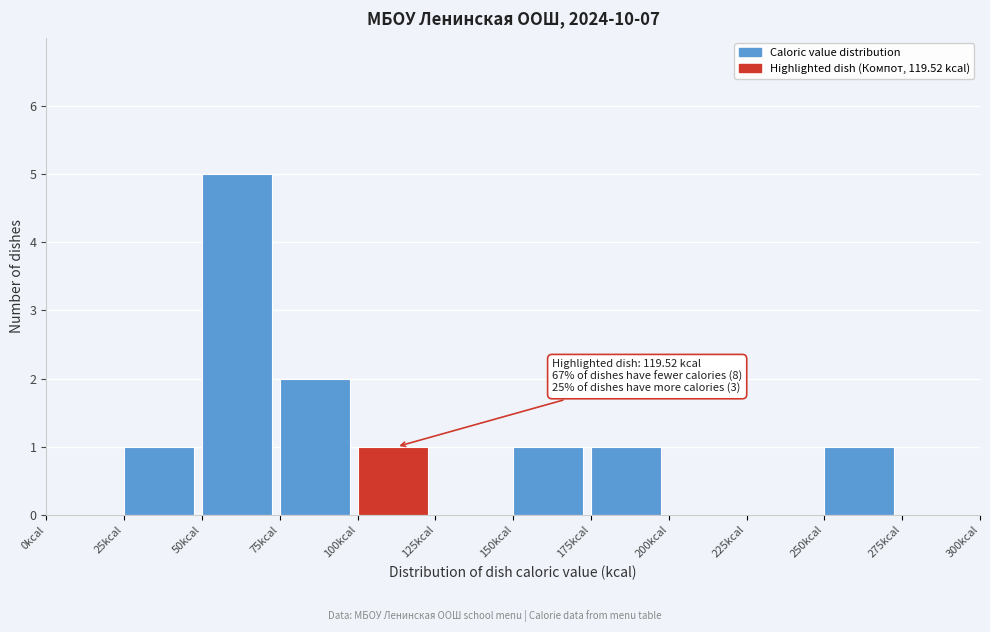

Over which range of the x-axis is the bar tallest?

50 to 75